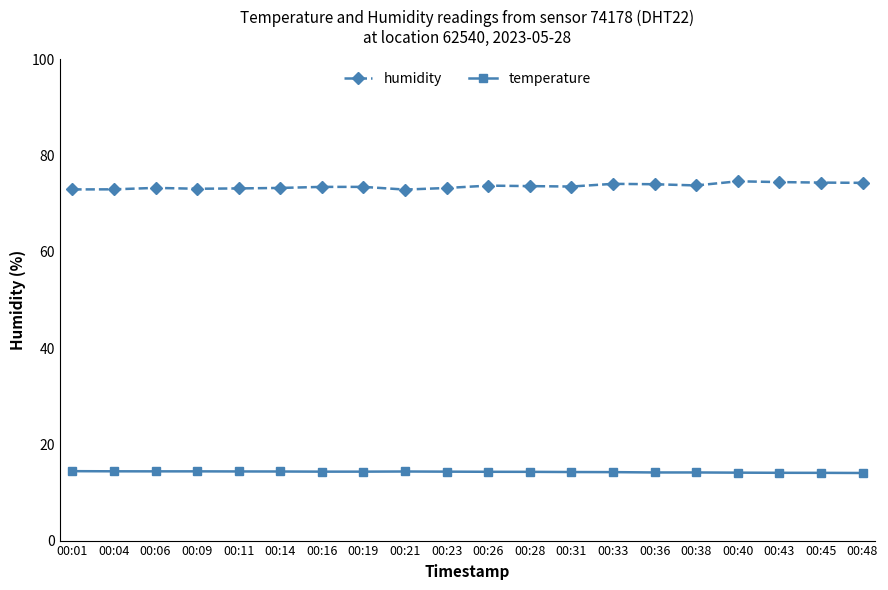

What are all the series names shown in the legend?

humidity, temperature